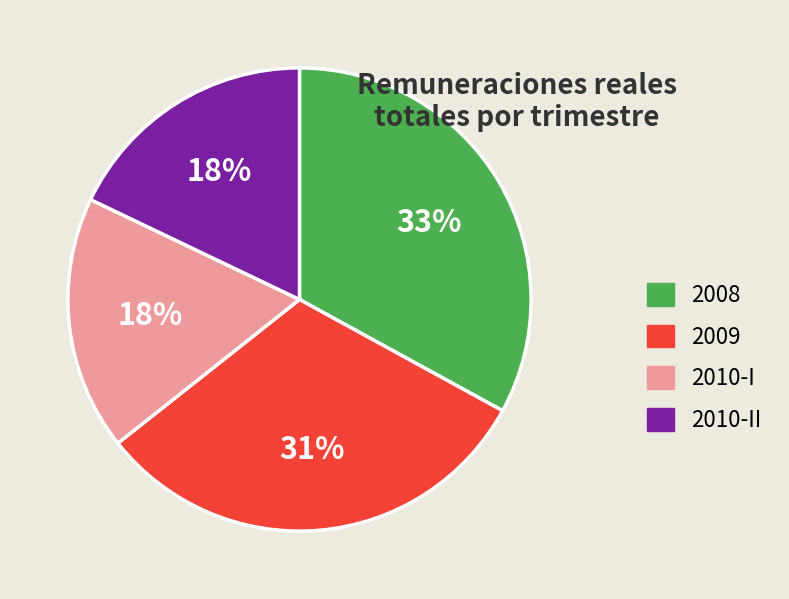

Between 2010-I and 2009, which is larger?

2009